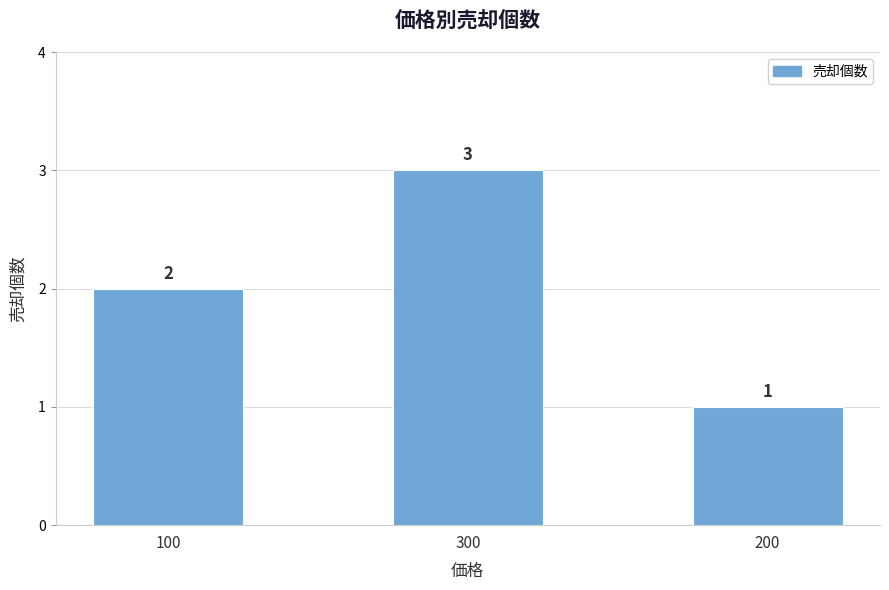

Reading right to left, transcribe all the data shown in this chart.

1	3	2